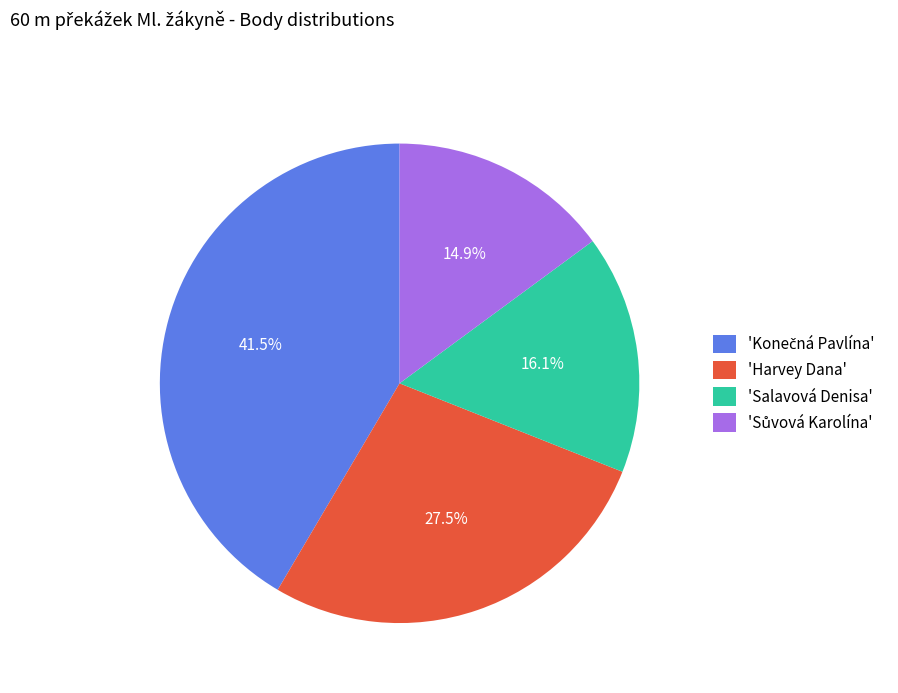

Is there a majority slice in this chart?

No